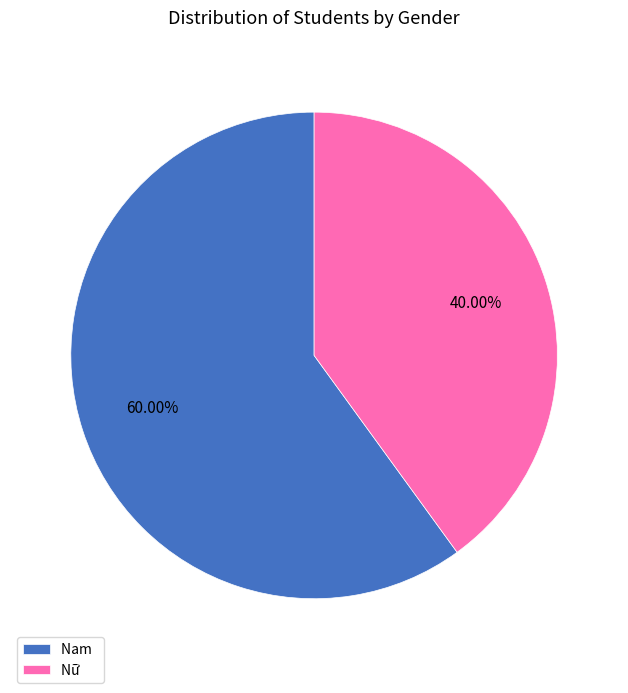

The Nữ slice represents 40% of the pie. True or false?

True